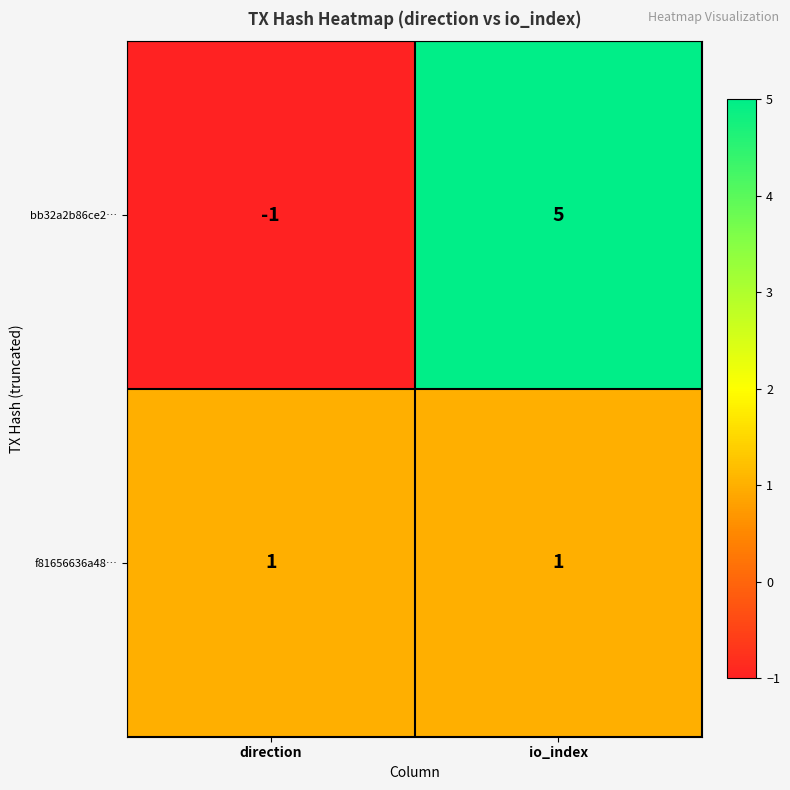

The value of bb32a2b86ce2… at direction is -1. True or false?

True